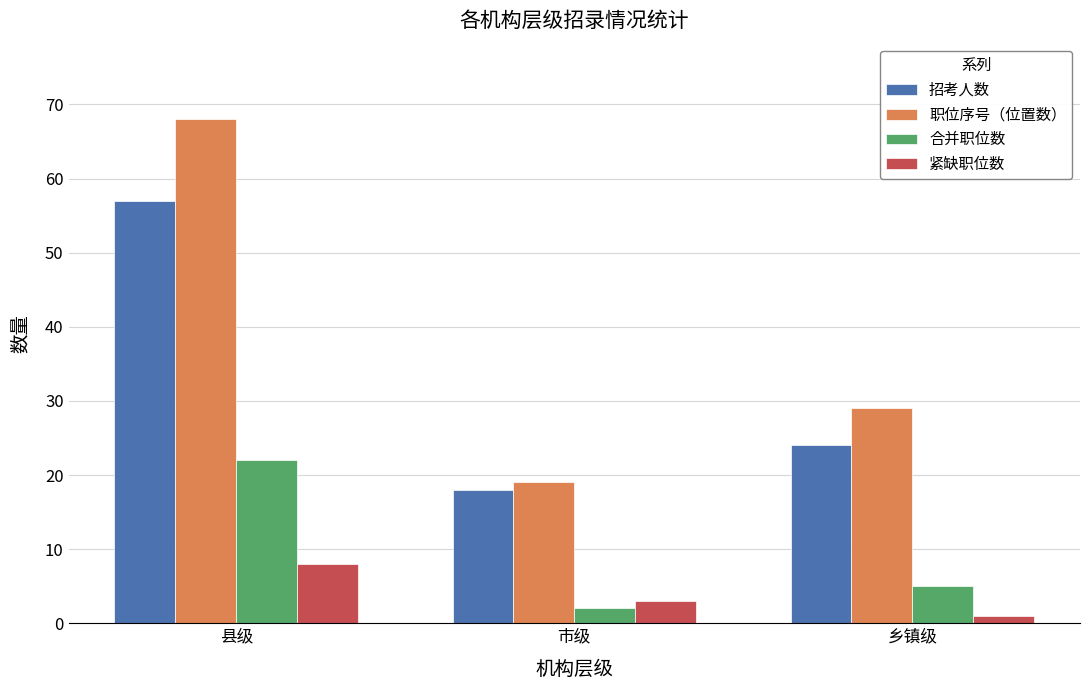

Are the bars horizontal?

No